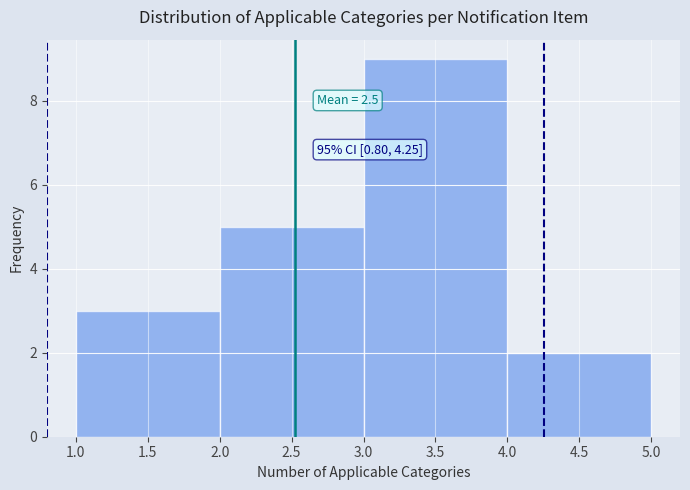

Over which range of the x-axis is the bar tallest?

3.0 to 4.0